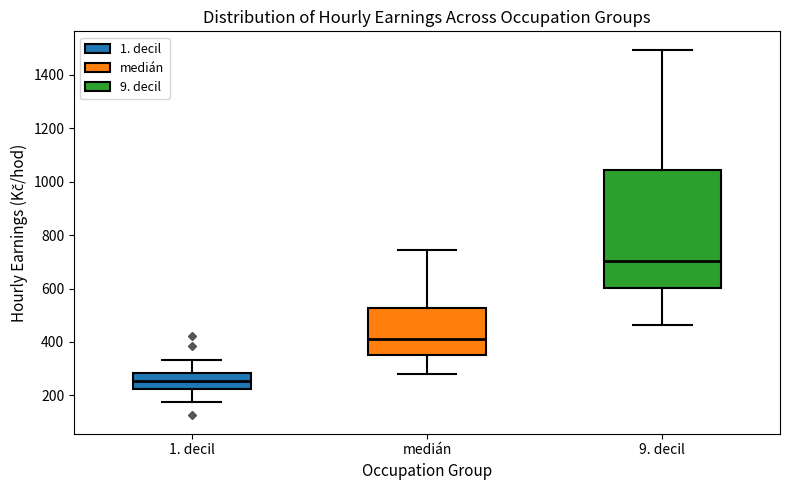

Which box has the lowest median line?

1. decil